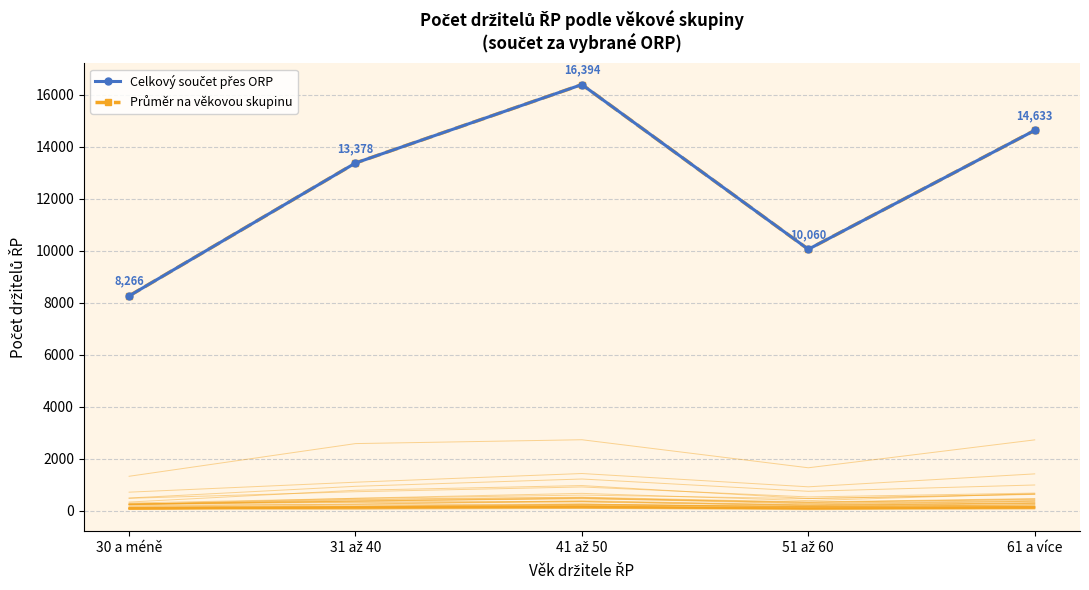

What is the difference between the maximum and minimum values in the Průměr na věkovou skupinu series?

8128